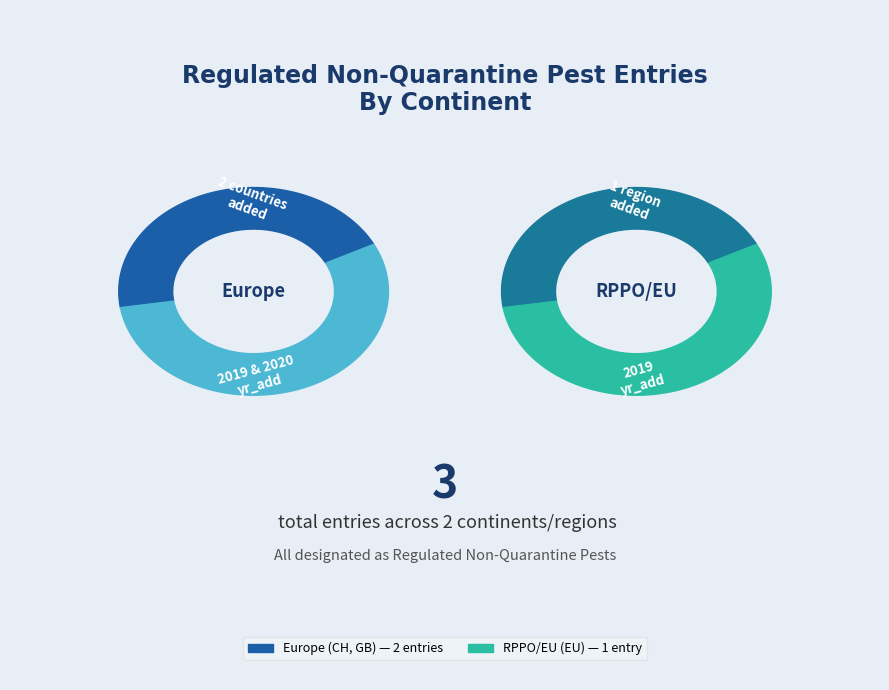

Does Europe (United Kingdom) account for over 50% of the chart?

No